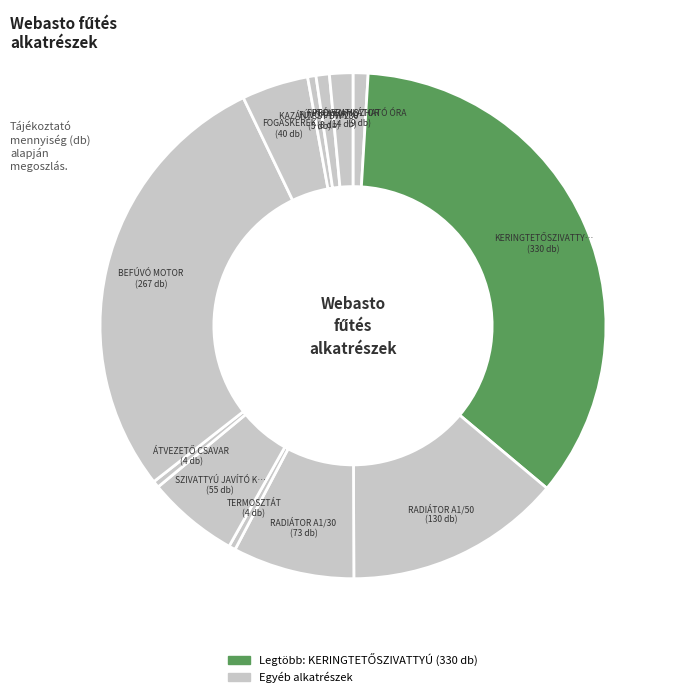

Count the number of slices in the pie.

12